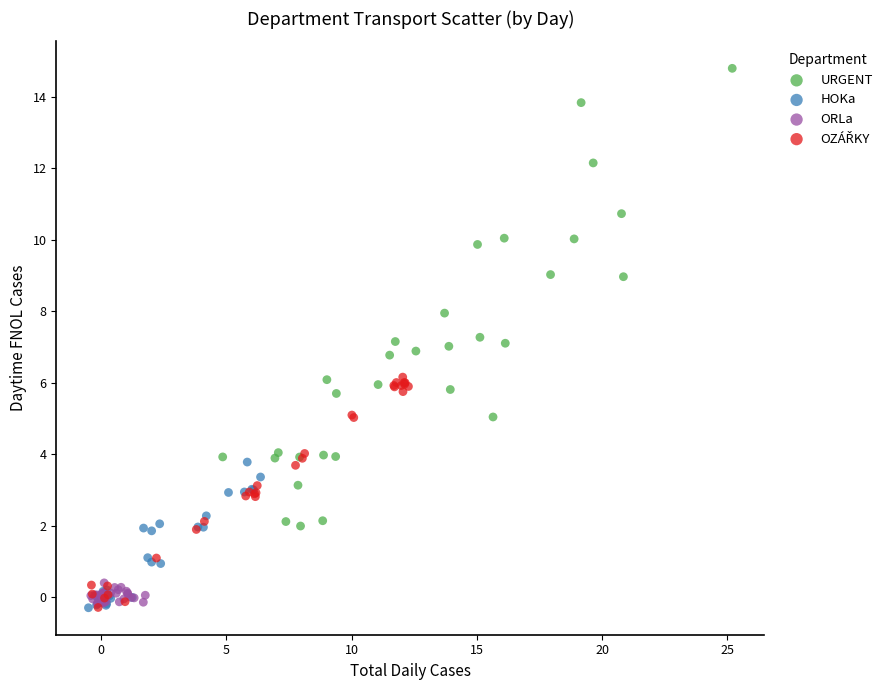

Which series reaches the maximum Y coordinate?

URGENT